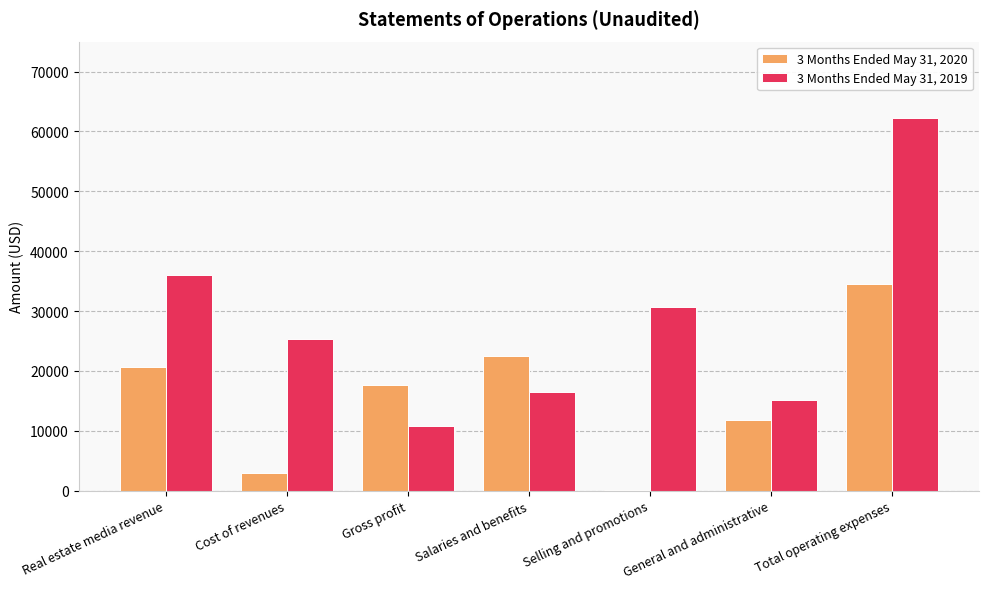

What is the total value across all series at General and administrative?

26967